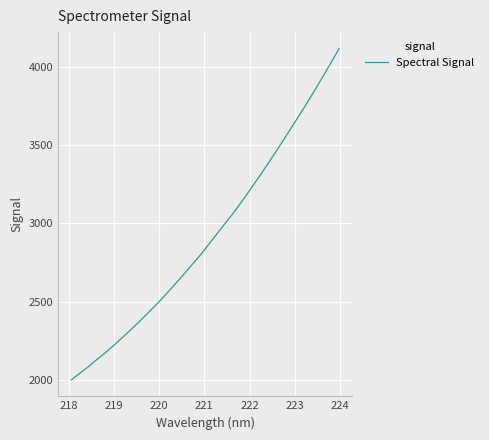

What is the minimum value shown in the chart?

2001.3